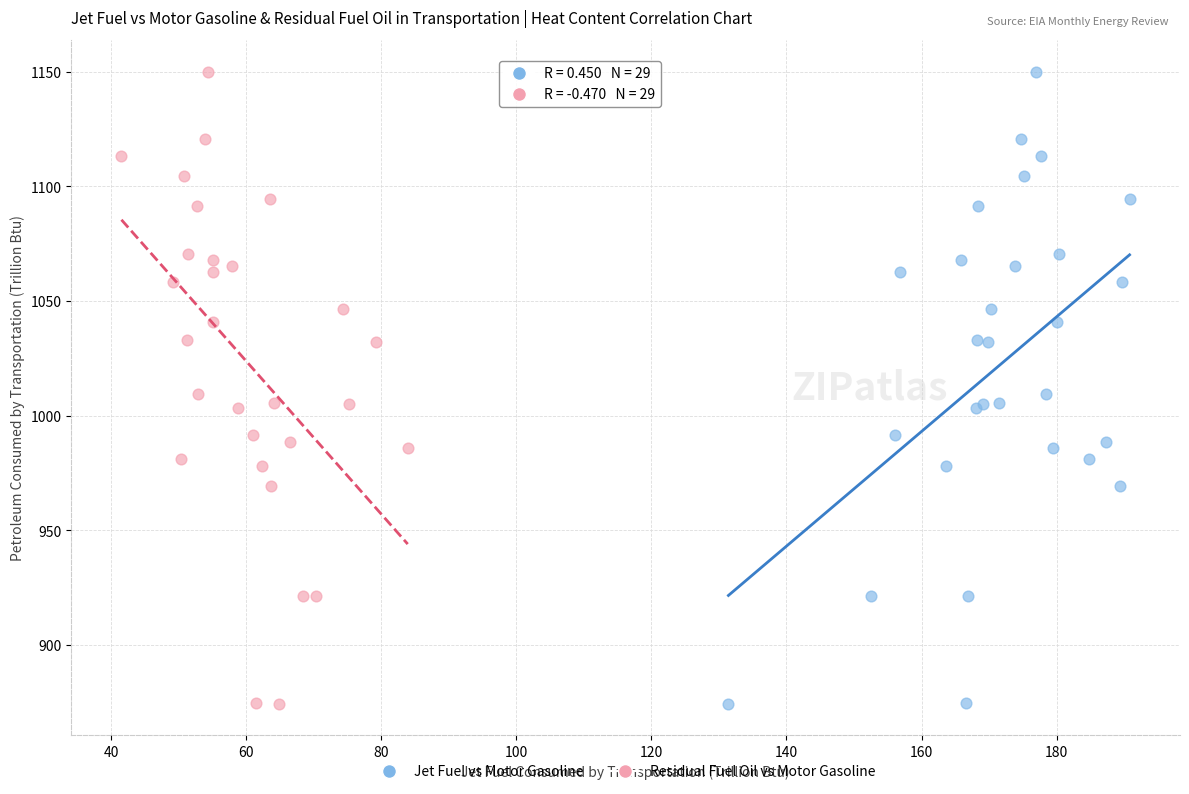

What are all the series names shown in the legend?

Jet Fuel vs Motor Gasoline, Residual Fuel Oil vs Motor Gasoline